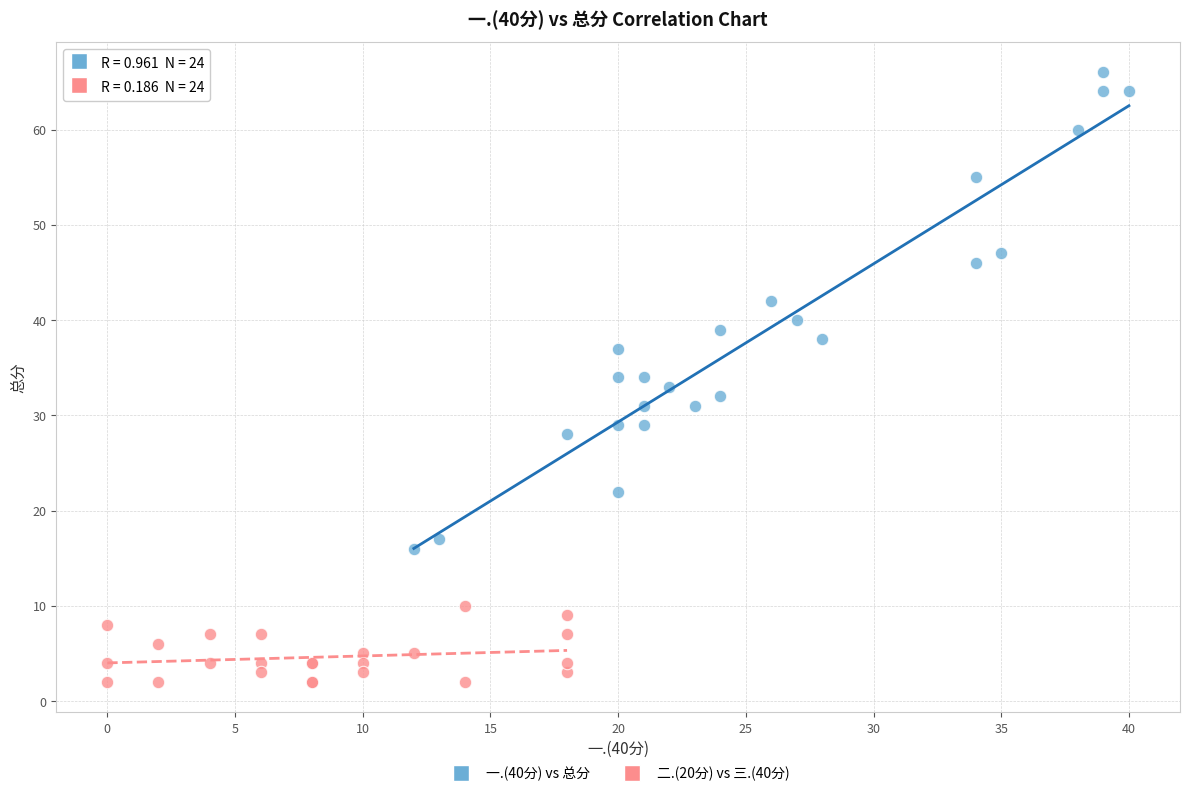

Which series reaches the minimum Y coordinate?

二.(20分) vs 三.(40分)